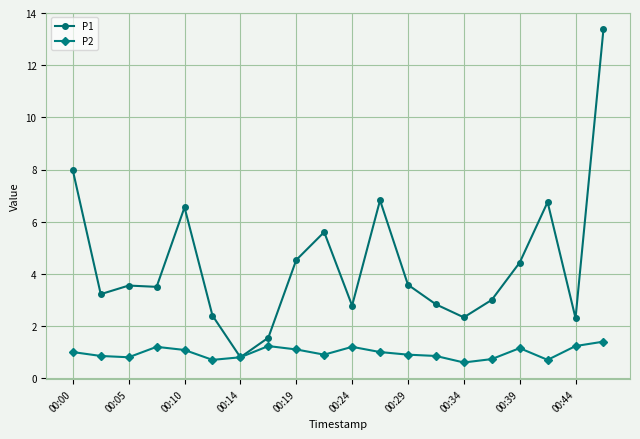

What is the value of the P2 point at the 5th from the left?

1.1